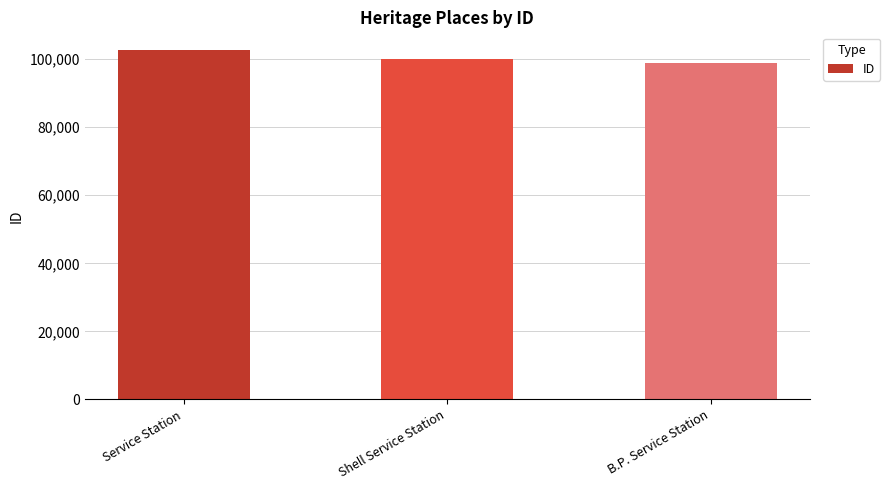

Rank the categories by value from highest to lowest.

Service Station, Shell Service Station, B.P. Service Station